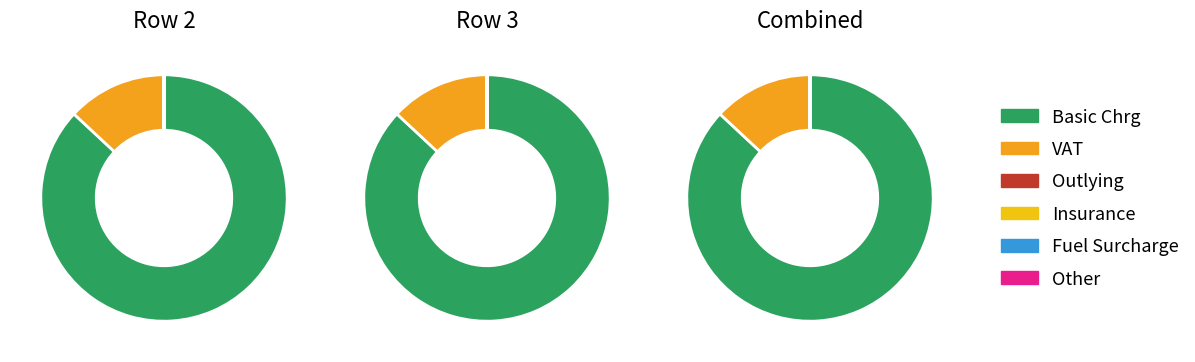

Which series changed the most between Row 2 and Row 3?

Basic Chrg